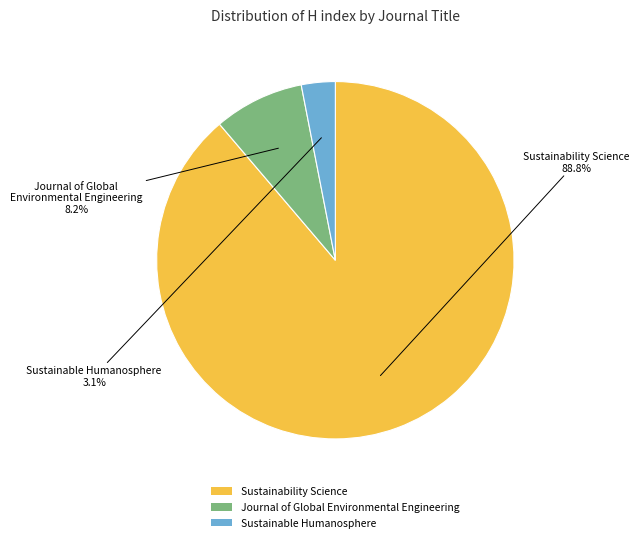

Count the number of slices in the pie.

3